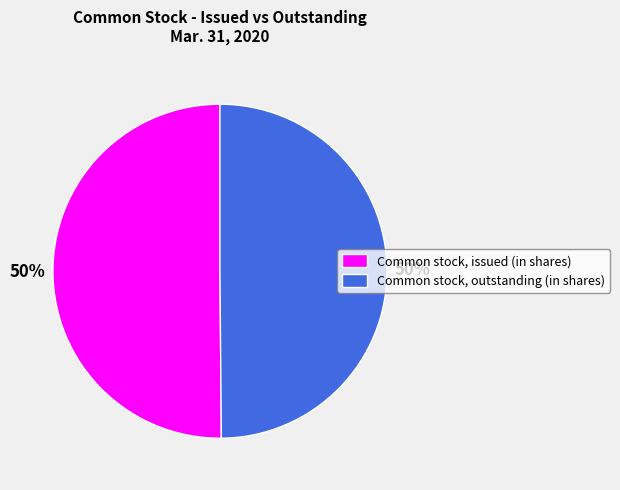

To the nearest percent, what is the average slice percentage?

50%